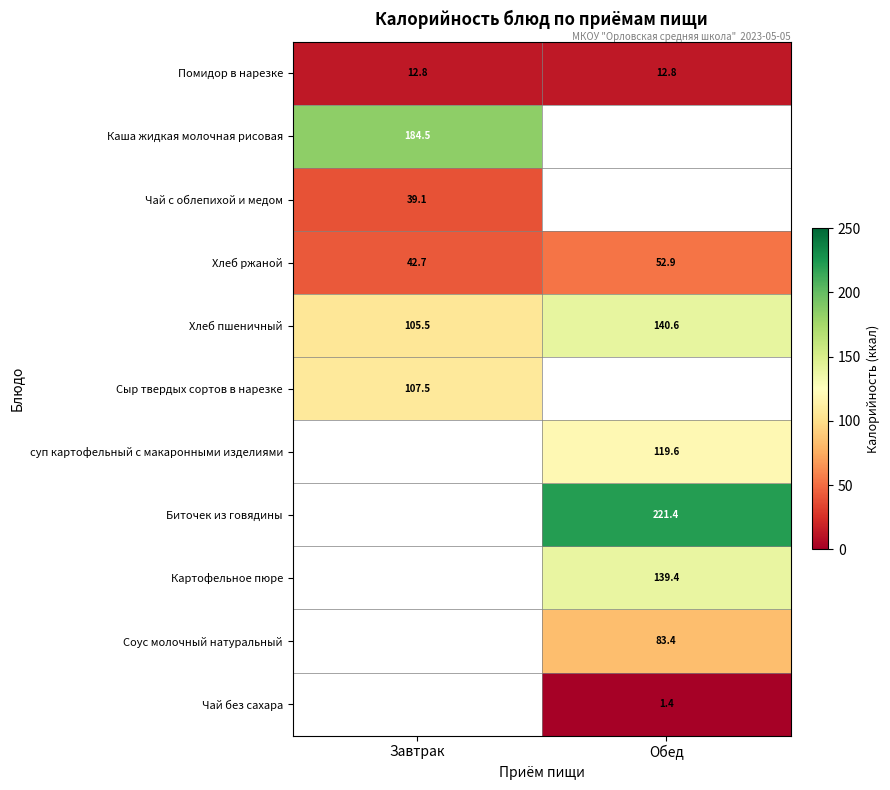

What is the sum of all Хлеб ржаной values?

95.6